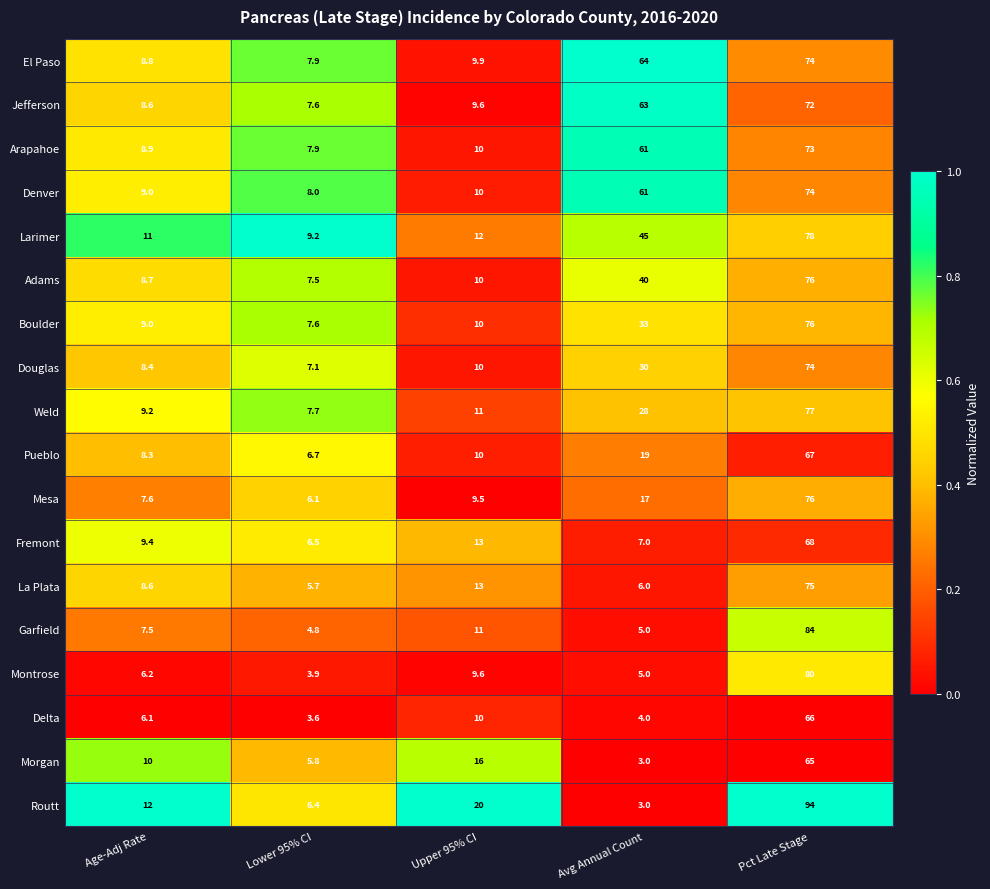

What is the difference between the second highest and minimum values in the Boulder series?

25.4